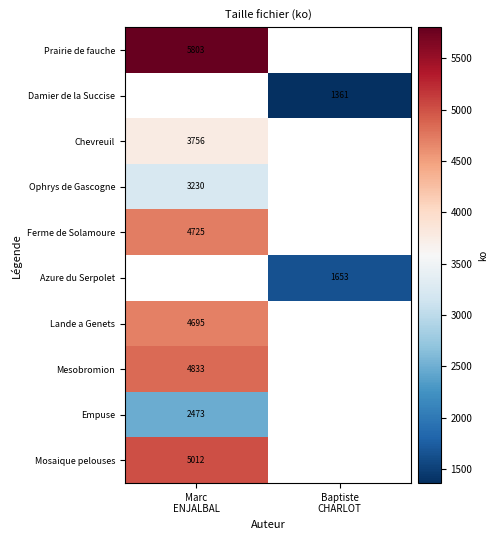

The value of Ophrys de Gascogne at Marc ENJALBAL is 3230.0. True or false?

True